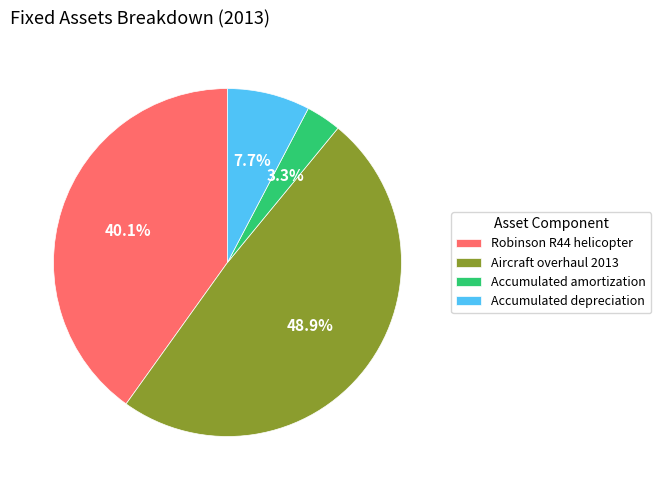

How many slices are in this pie chart?

4